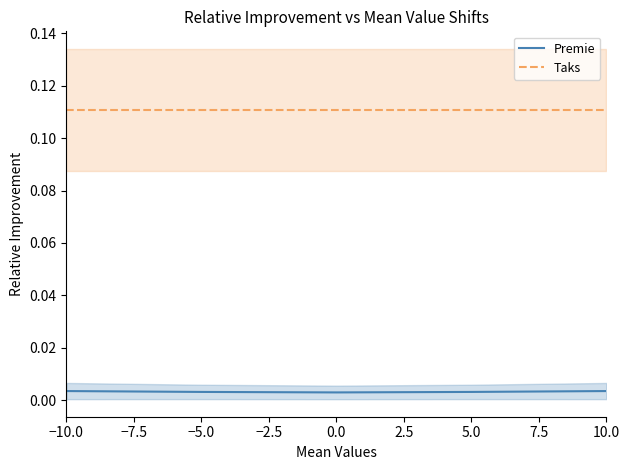

What is the difference between the highest and lowest values at −10.0?

0.1